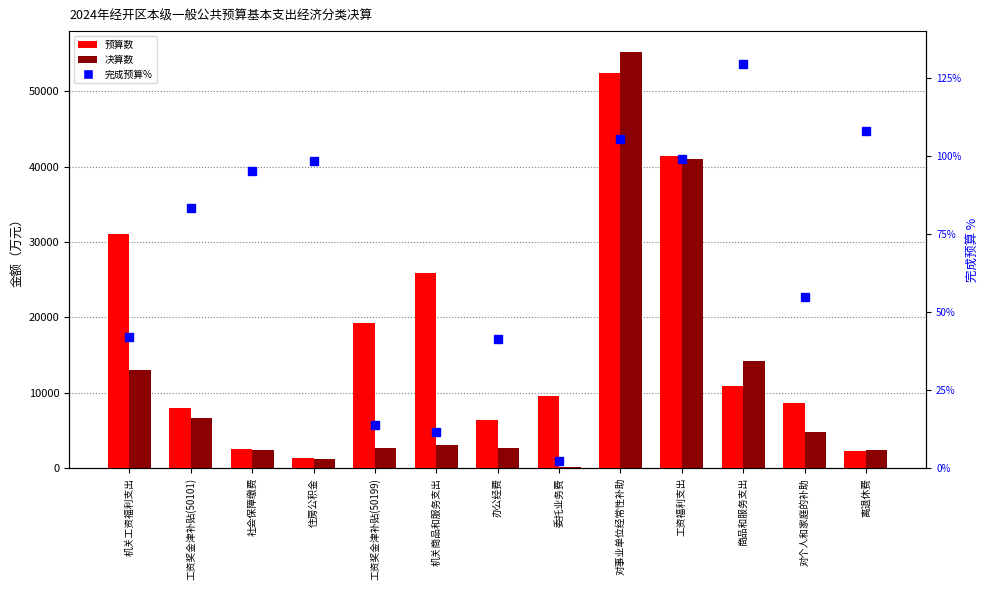

What is the sum of the 决算数 values at 离退休费 and 机关工资福利支出?

15519.0